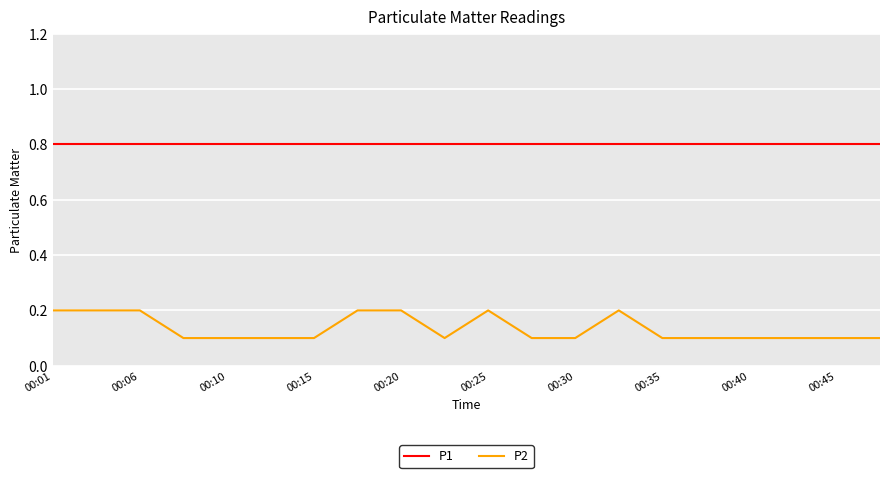

What is the maximum value for P1?

0.8